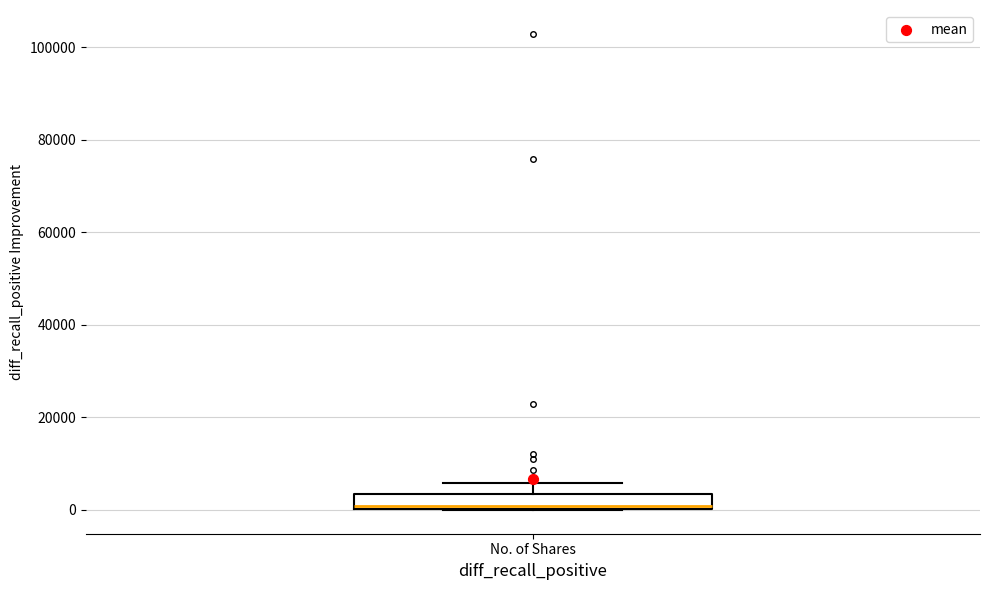

Transcribe this box plot: give where the median line is, the range the box spans, and where the two whiskers end, as read against the y-axis. The values are not printed on the chart, so give them approximately, as read against the axis.

median 0, box 0 to 4000, whiskers 0 to 6000